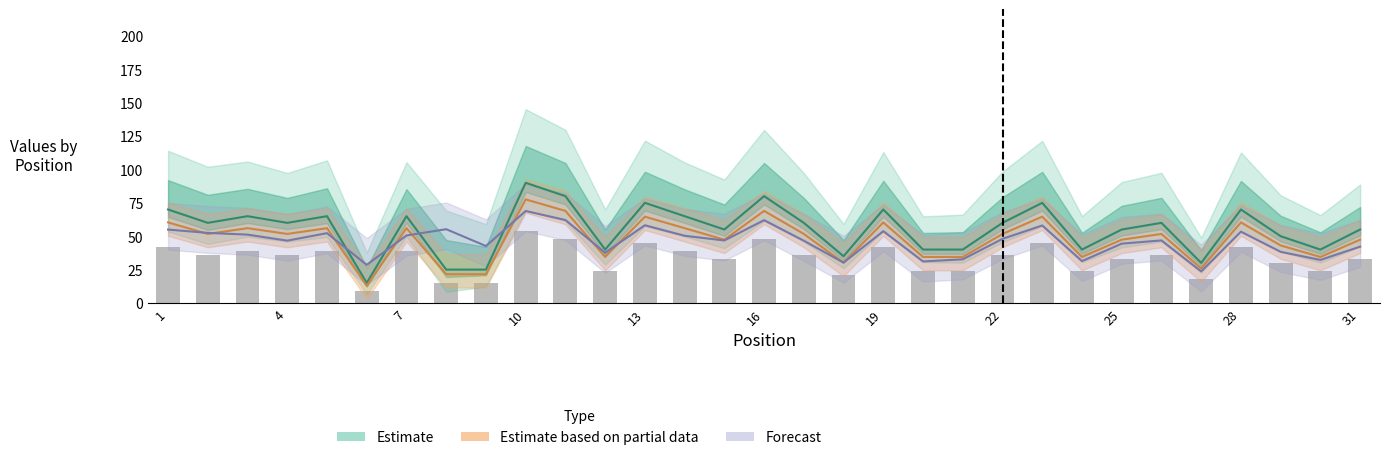

What is the total value across all series at 20?

105.6